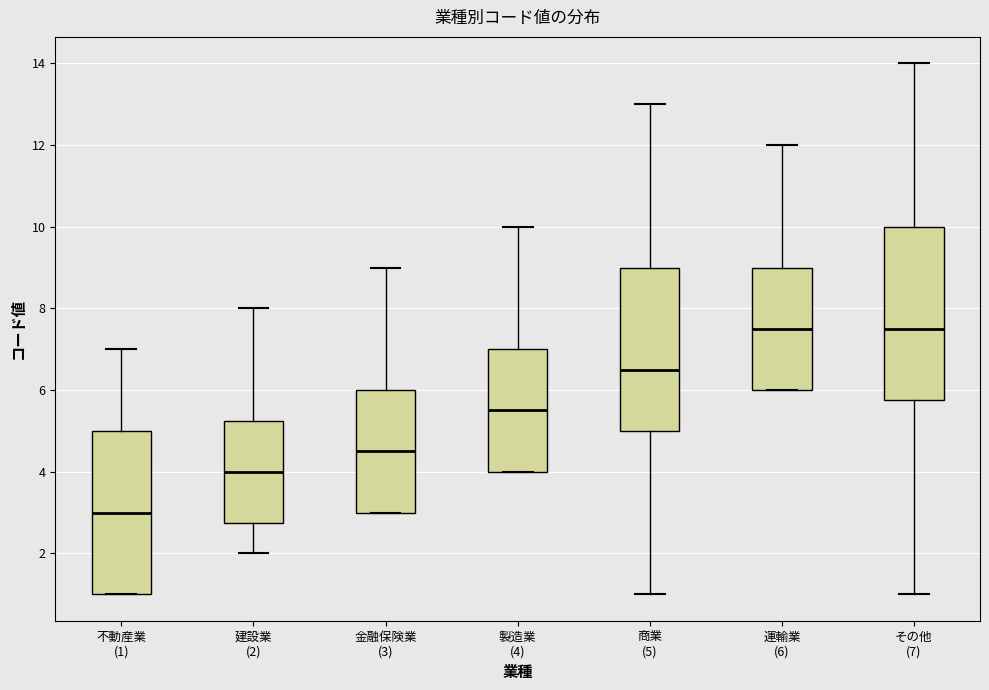

Which box has the lowest median line?

不動産業 (1)